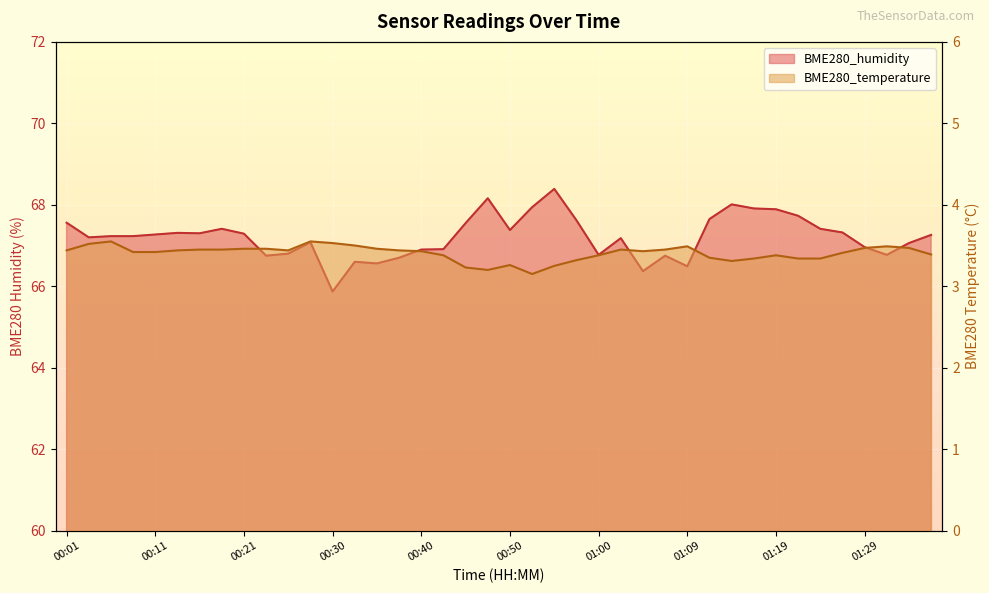

What are all the series names shown in the legend?

BME280_humidity, BME280_temperature